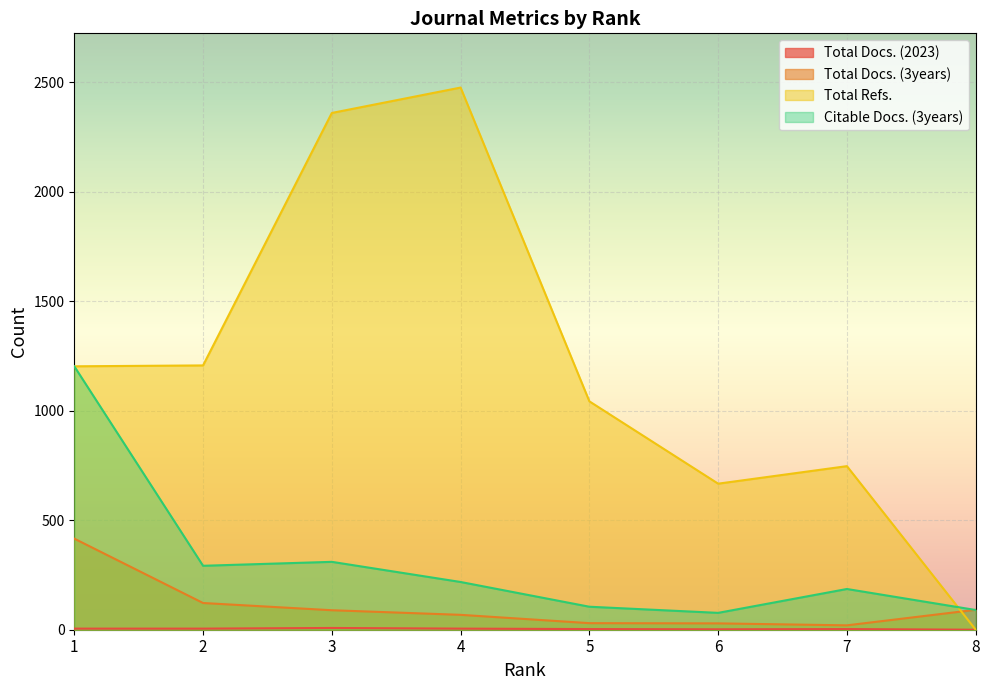

What is the difference between the second highest and minimum values in the Total Docs. (3years) series?

102